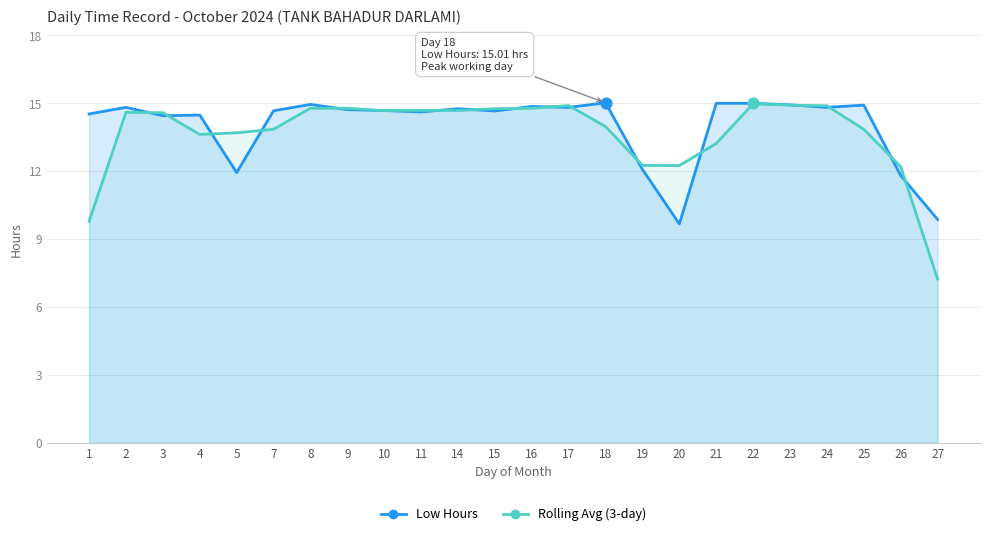

What are all the series names shown in the legend?

Low Hours, Rolling Avg (3-day)